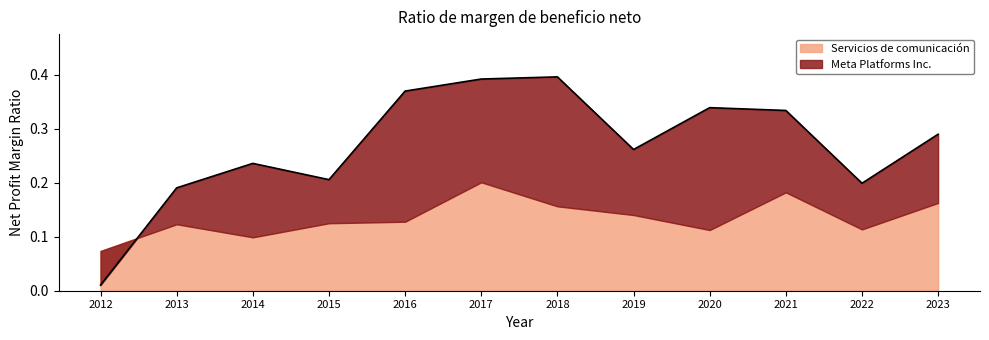

Reading right to left, what are all the values shown in this chart?

0.3	0.2	0.3	0.3	0.3	0.4	0.4	0.4	0.2	0.2	0.2	0.0